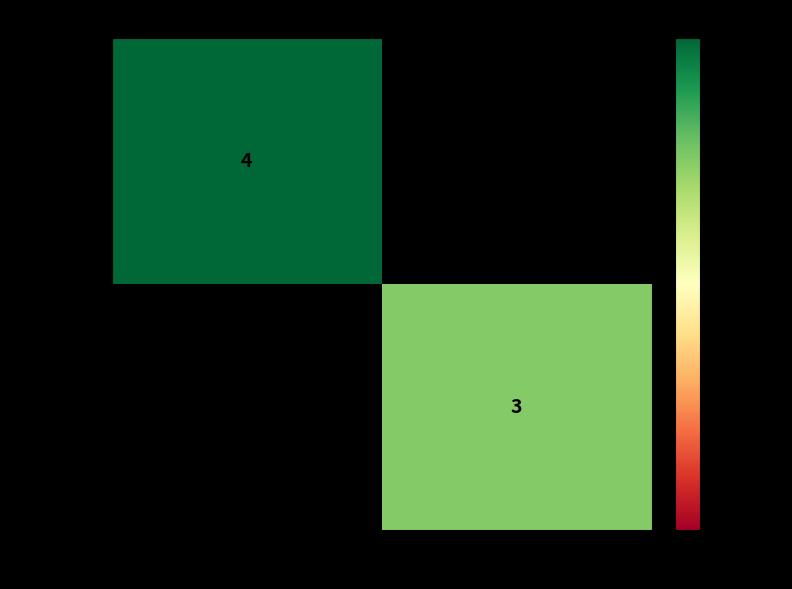

Is the value of bd93423e… at 1 greater than the value of 46e55079… at -1?

No